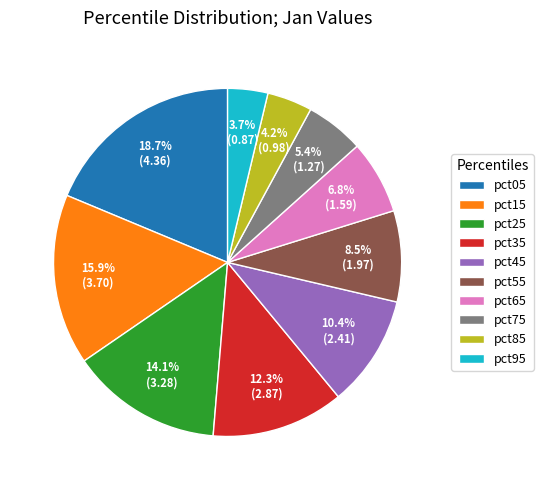

Does any single category account for the majority?

No